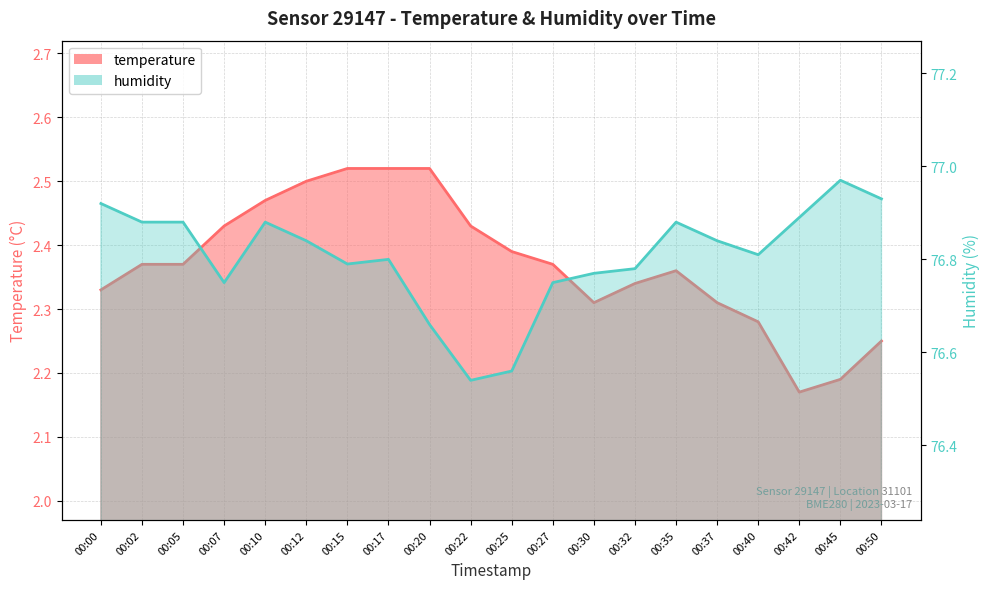

At which category does temperature reach its first local peak?

00:35